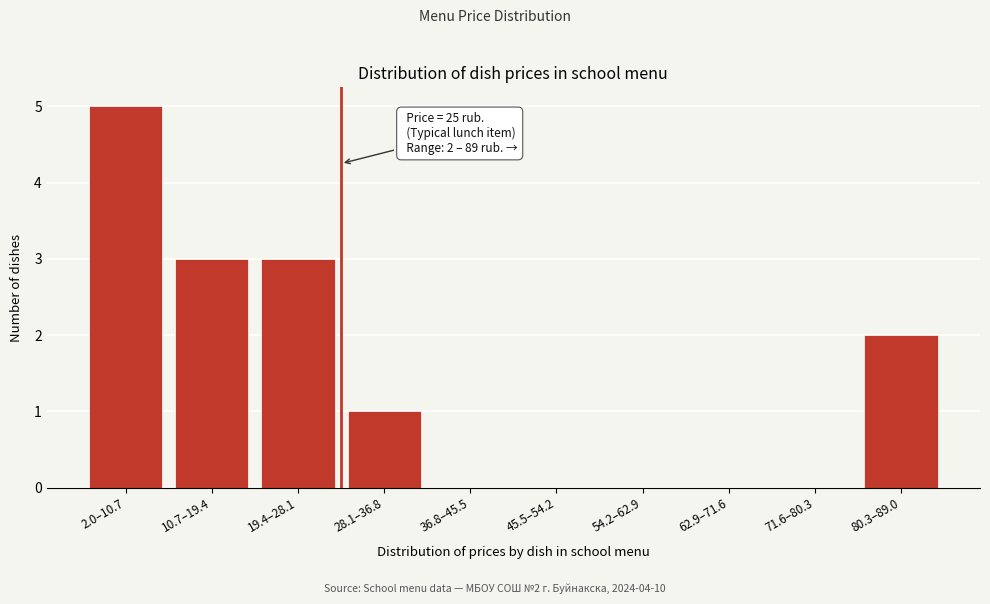

Reading right to left, list all the values displayed in this chart.

80.3–89.0=2	71.6–80.3=0	62.9–71.6=0	54.2–62.9=0	45.5–54.2=0	36.8–45.5=0	28.1–36.8=1	19.4–28.1=3	10.7–19.4=3	2.0–10.7=5